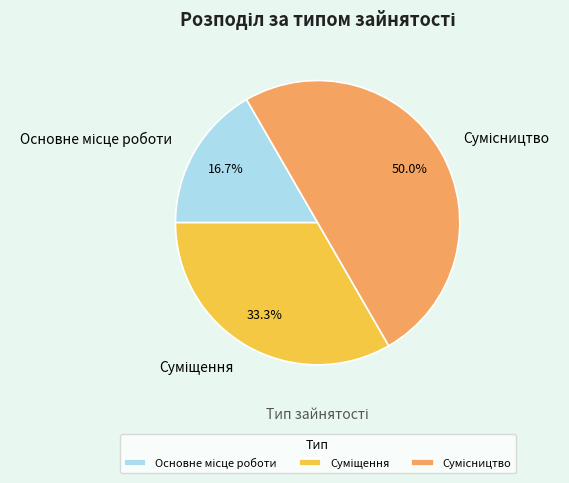

Does any single category account for the majority?

No